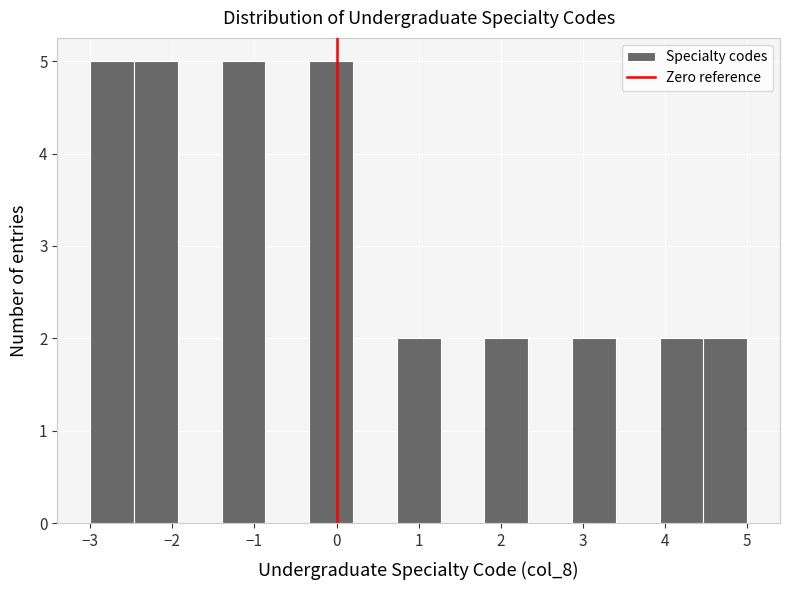

Reading left to right, list every bar in this chart as the range it spans on the x-axis followed by its height. Neither the bar edges nor the heights are printed on the chart, so give them approximately, as read against the axes.

-3.0 to -2.5: 5
-2.5 to -1.9: 5
-1.9 to -1.4: 0
-1.4 to -0.9: 5
-0.9 to -0.3: 0
-0.3 to 0.2: 5
0.2 to 0.7: 0
0.7 to 1.3: 2
1.3 to 1.8: 0
1.8 to 2.3: 2
2.3 to 2.9: 0
2.9 to 3.4: 2
3.4 to 3.9: 0
3.9 to 4.5: 2
4.5 to 5.0: 2